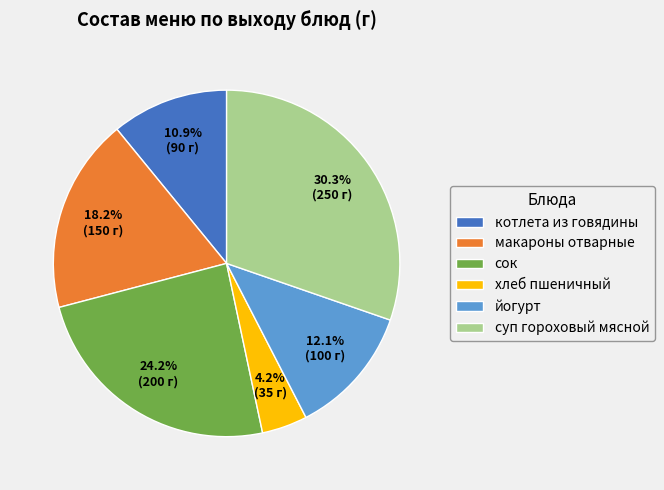

To the nearest percent, what is the average slice percentage?

17%